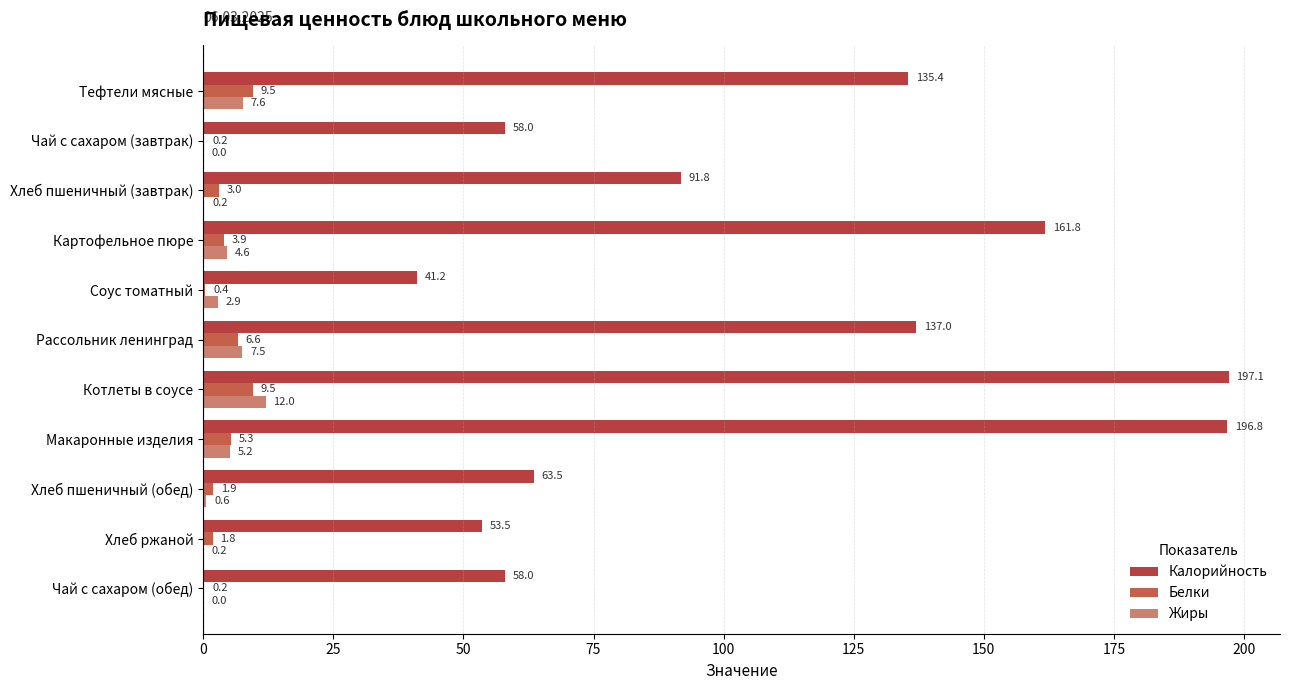

How many distinct data groups are displayed?

3